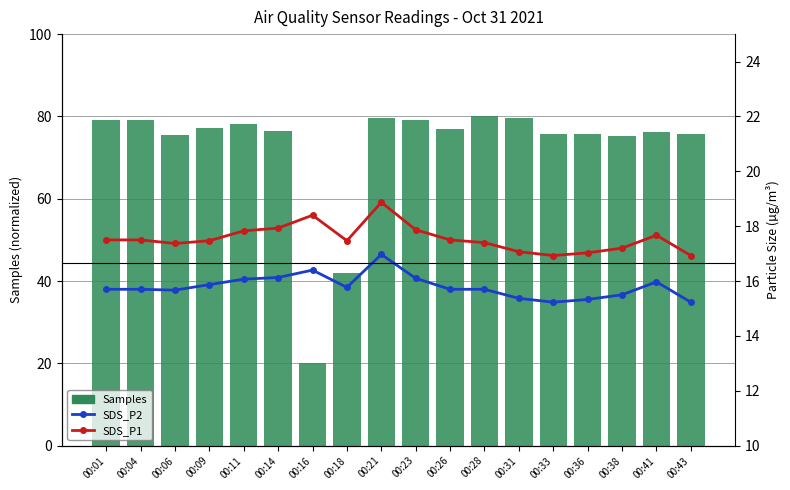

The SDS_P1 series shows 16.9 at 00:33. True or false?

True